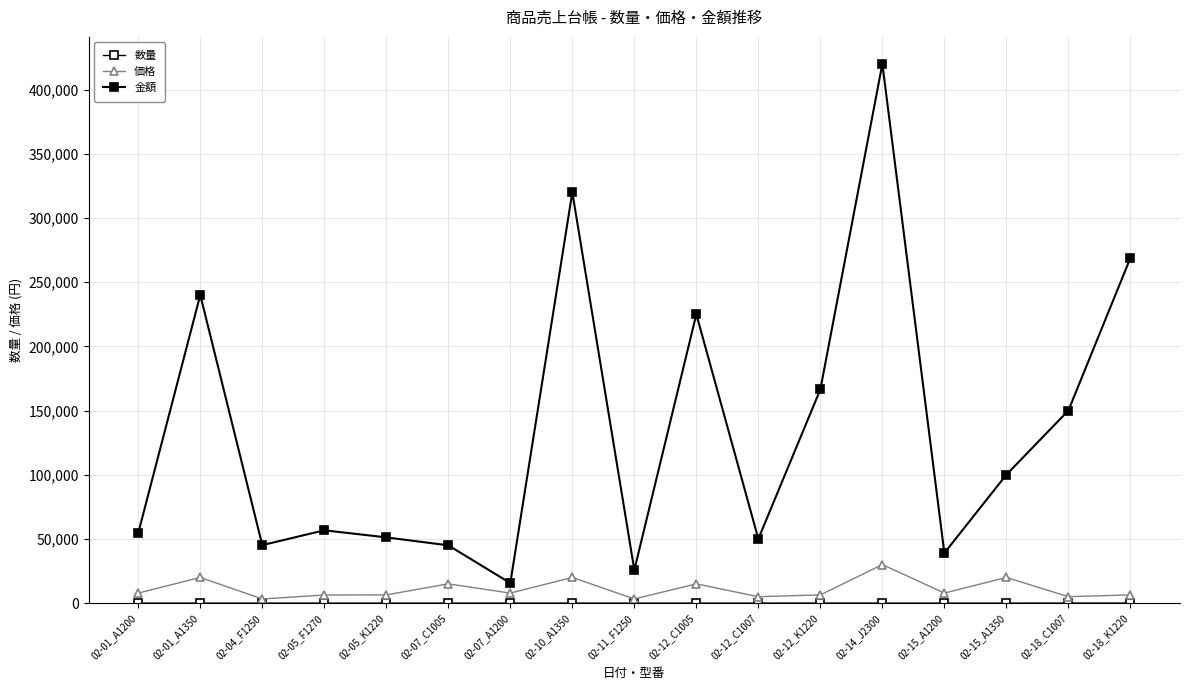

Where is the first local maximum for 価格?

02-01_A1350